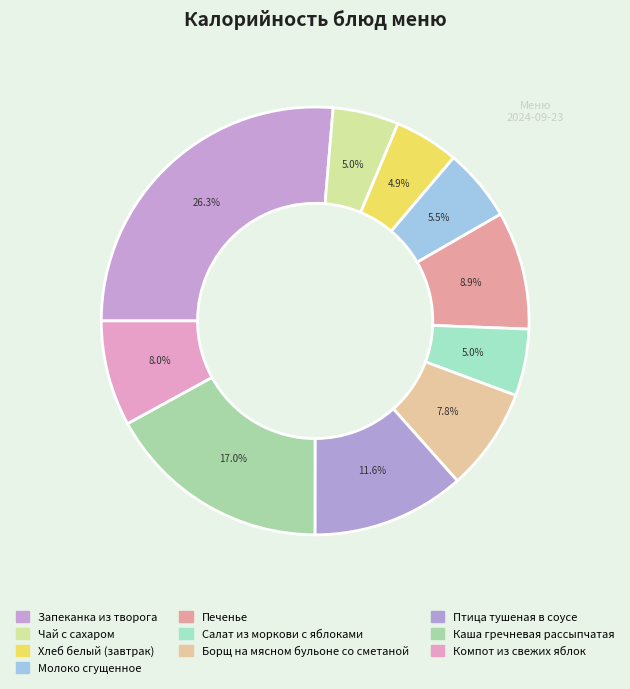

To the nearest percent, what is the combined percentage of Хлеб белый (завтрак) and Молоко сгущенное?

10%